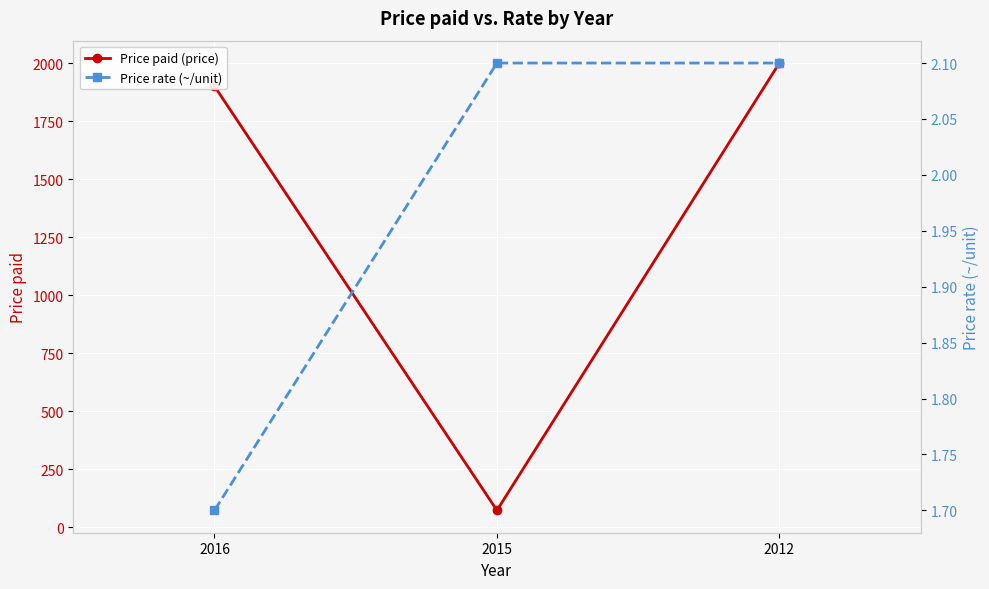

True or false: Price paid (price) has a value of 107.2 at 2015.

False